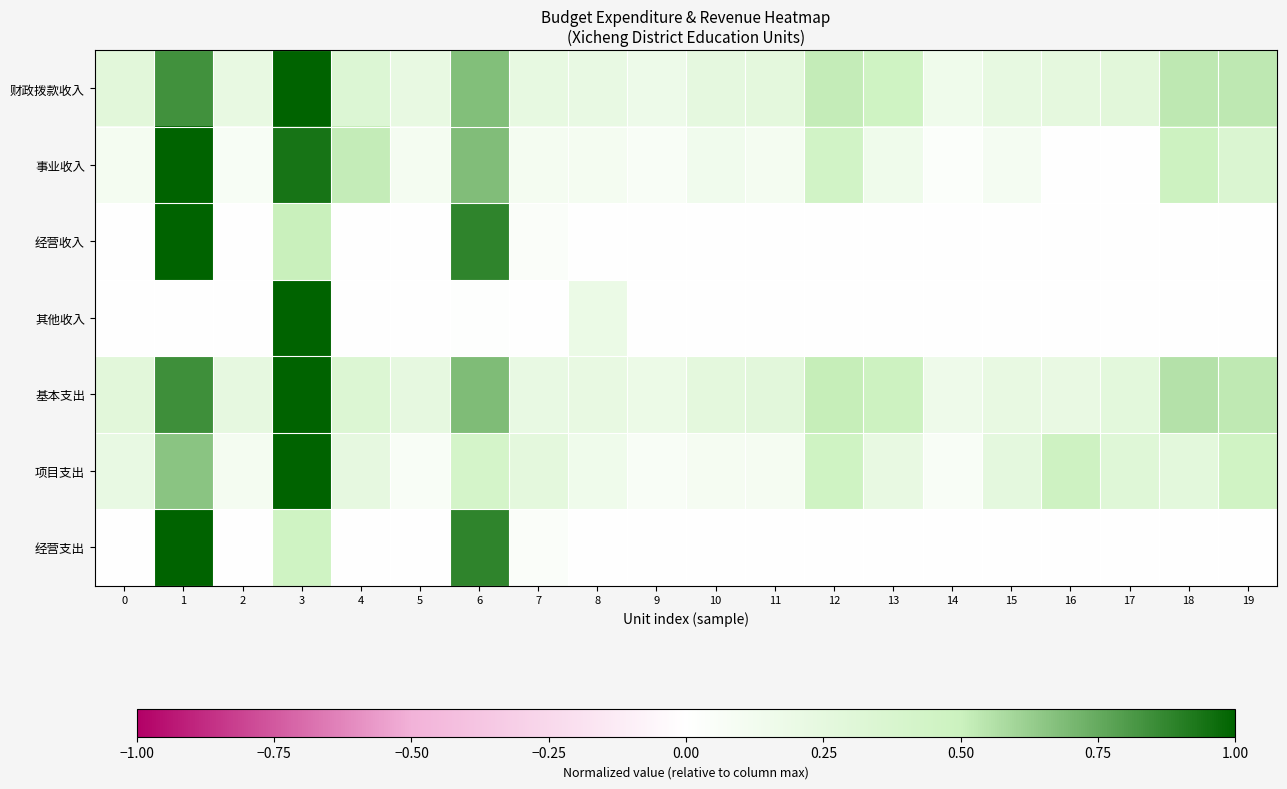

Reading right to left, extract all data points from this chart.

财政拨款收入: 19=0.5	18=0.5	17=0.3	16=0.3	15=0.2	14=0.2	13=0.5	12=0.5	11=0.3	10=0.2	9=0.2	8=0.2	7=0.2	6=0.7	5=0.2	4=0.3	3=1.0	2=0.2	1=0.8	0=0.3
事业收入: 19=0.4	18=0.5	17=0.0	16=0.0	15=0.1	14=0.0	13=0.1	12=0.4	11=0.1	10=0.1	9=0.1	8=0.1	7=0.1	6=0.7	5=0.1	4=0.5	3=0.9	2=0.1	1=1.0	0=0.1
经营收入: 19=0.0	18=0.0	17=0.0	16=0.0	15=0.0	14=0.0	13=0.0	12=0.0	11=0.0	10=0.0	9=0.0	8=0.0	7=0.0	6=0.9	5=0.0	4=0.0	3=0.5	2=0.0	1=1.0	0=0.0
其他收入: 19=0.0	18=0.0	17=0.0	16=0.0	15=0.0	14=0.0	13=0.0	12=0.0	11=0.0	10=0.0	9=0.0	8=0.2	7=0.0	6=0.0	5=0.0	4=0.0	3=1.0	2=0.0	1=0.0	0=0.0
基本支出: 19=0.5	18=0.6	17=0.3	16=0.2	15=0.2	14=0.2	13=0.5	12=0.5	11=0.3	10=0.3	9=0.2	8=0.2	7=0.2	6=0.7	5=0.2	4=0.3	3=1.0	2=0.2	1=0.8	0=0.3
项目支出: 19=0.5	18=0.3	17=0.3	16=0.5	15=0.3	14=0.1	13=0.2	12=0.5	11=0.1	10=0.1	9=0.1	8=0.2	7=0.3	6=0.4	5=0.1	4=0.2	3=1.0	2=0.1	1=0.7	0=0.2
经营支出: 19=0.0	18=0.0	17=0.0	16=0.0	15=0.0	14=0.0	13=0.0	12=0.0	11=0.0	10=0.0	9=0.0	8=0.0	7=0.0	6=0.9	5=0.0	4=0.0	3=0.5	2=0.0	1=1.0	0=0.0